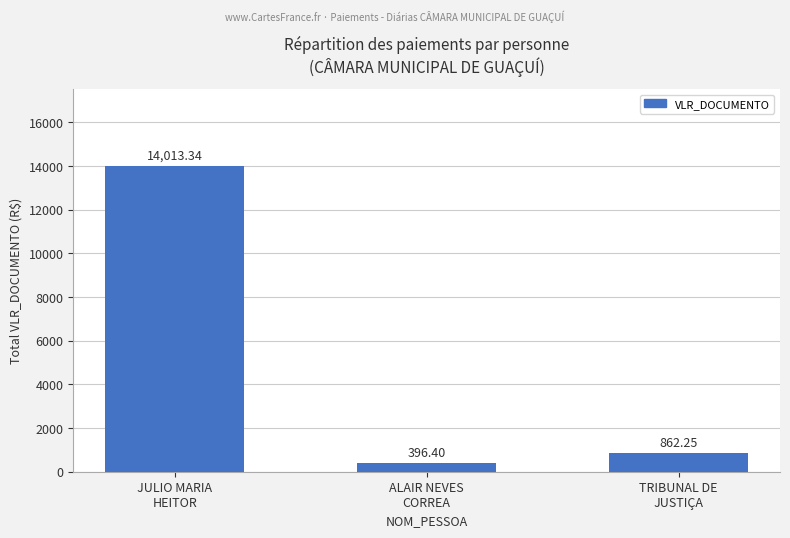

The value at JULIO MARIA
HEITOR is 14013.3. True or false?

True